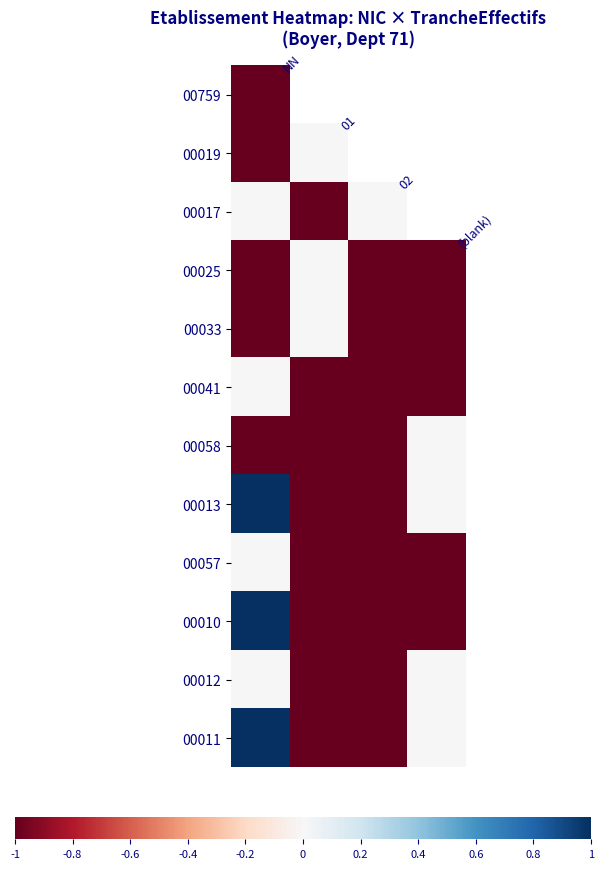

Count the number of data series in this chart.

12